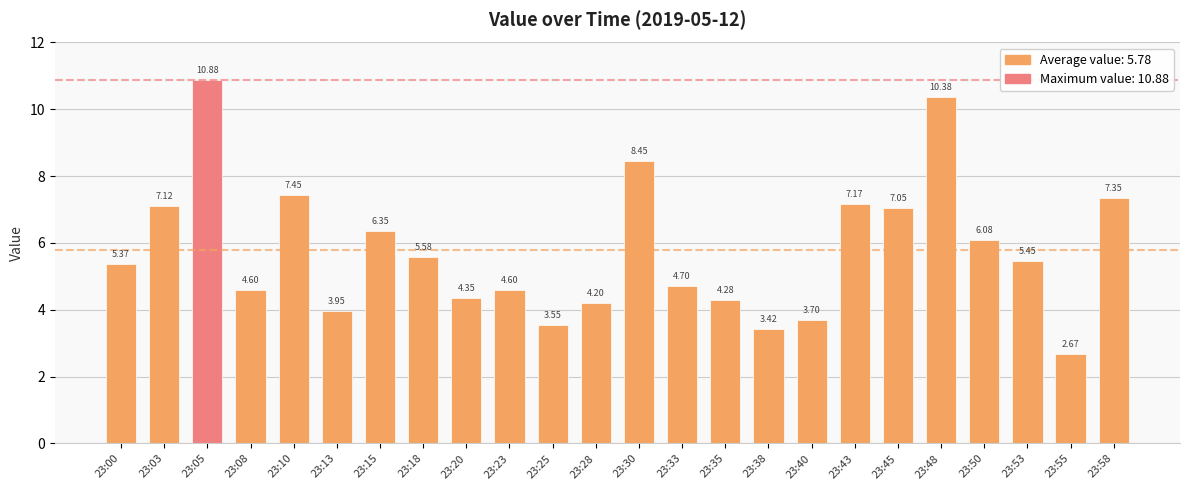

Between 23:43 and 23:48, which is larger?

23:48